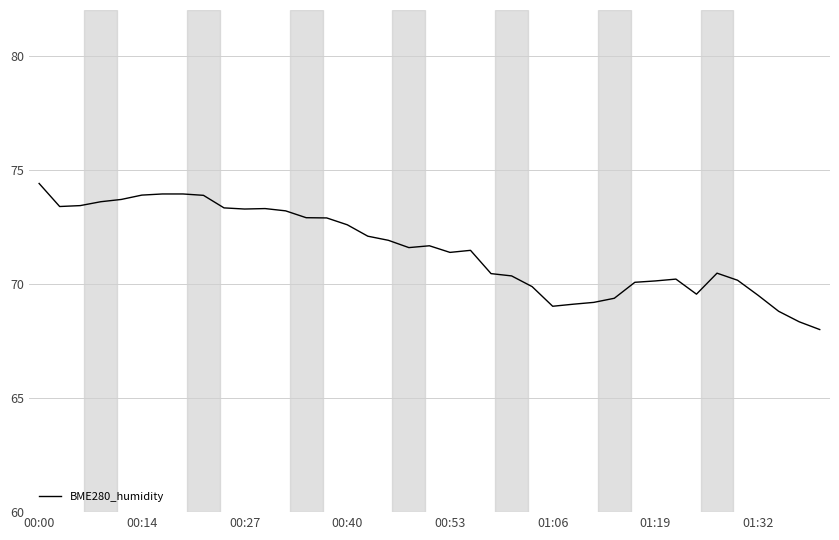

Is this an area chart (filled region under the line)?

No